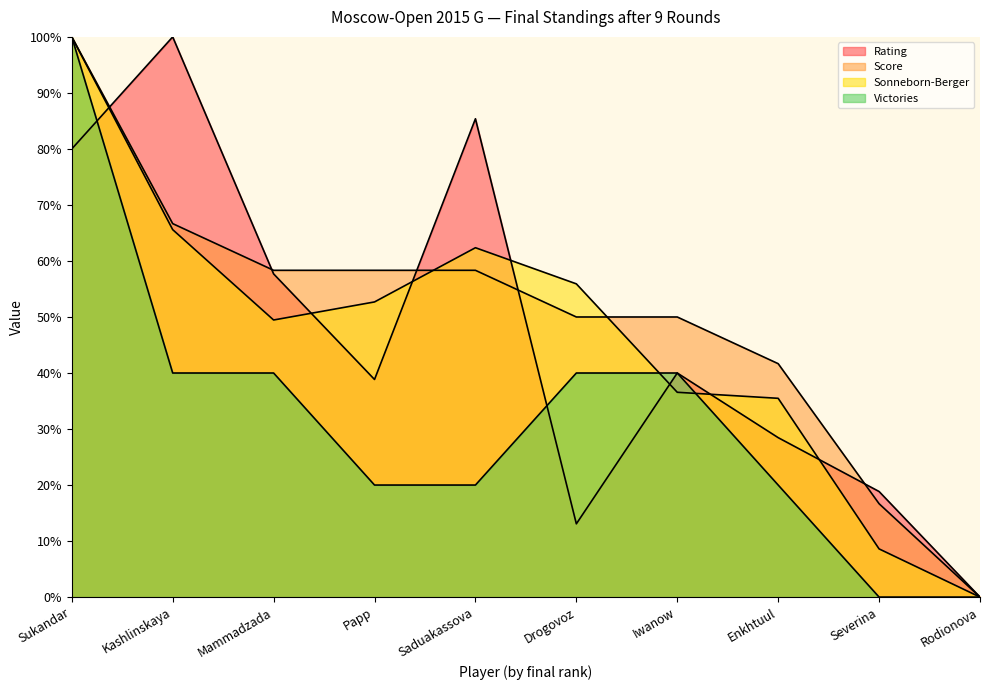

What is the value of the Sonneborn-Berger point at the 9th from the left?

8.6